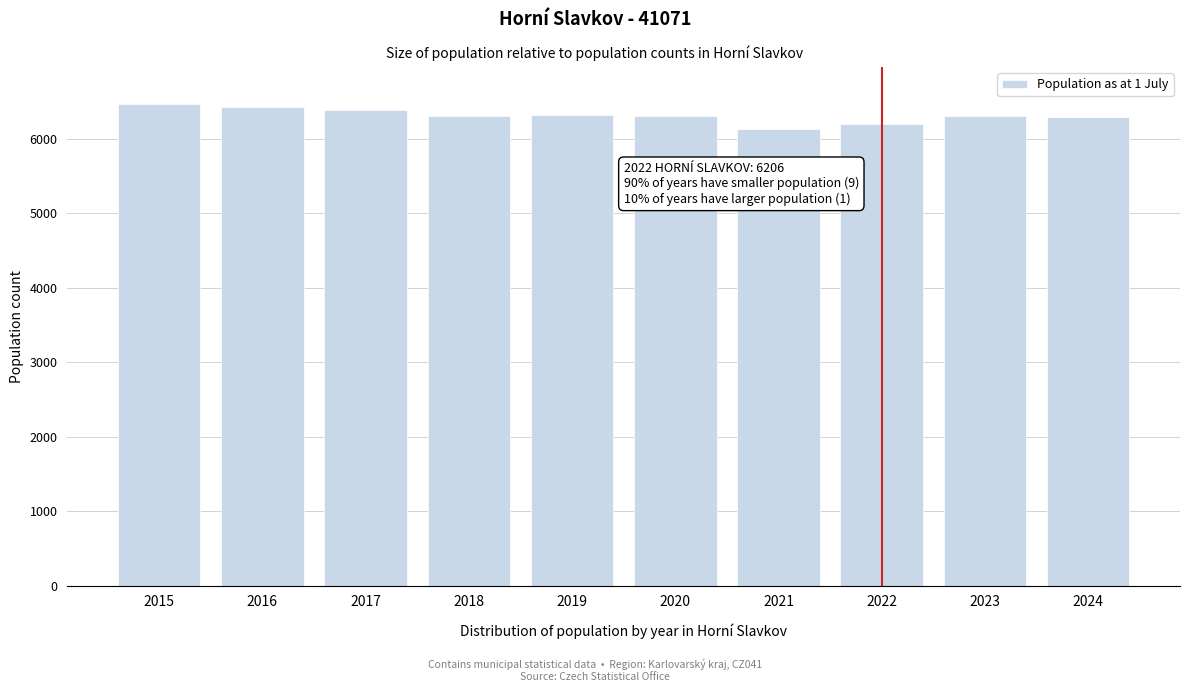

What is the value of the 5th bar from the left?

6320